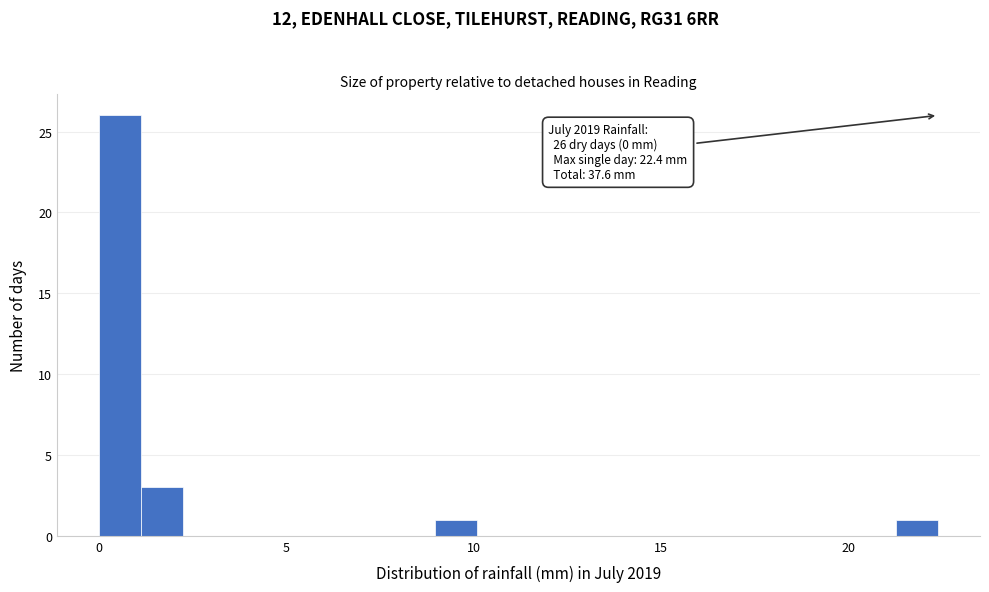

Read against the x-axis, roughly where is the centre of the tallest bar?

0.5